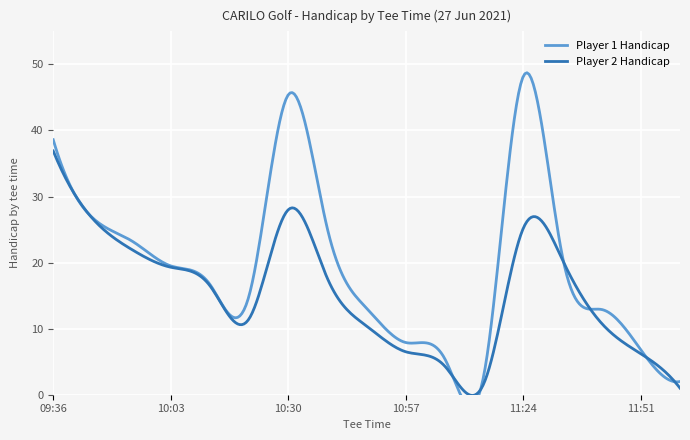

What is the highest value of the Player 2 Handicap series?

36.9